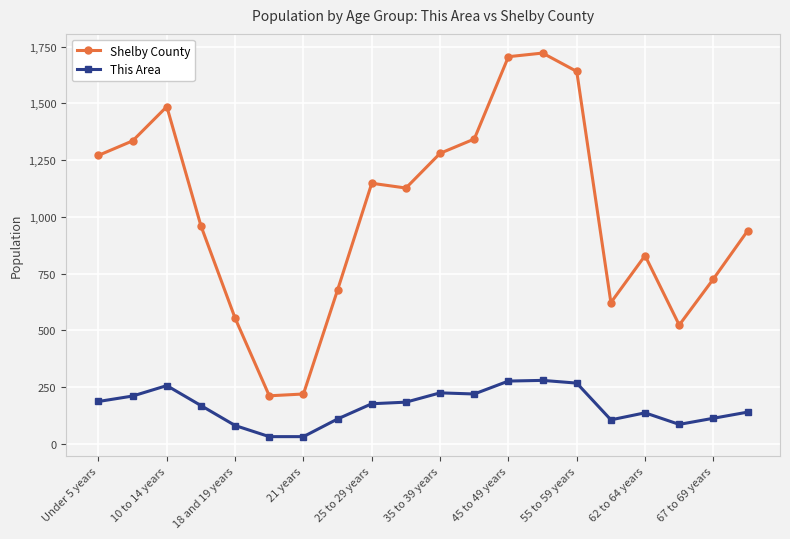

True or false: This Area has more than 1 interior local peaks.

True